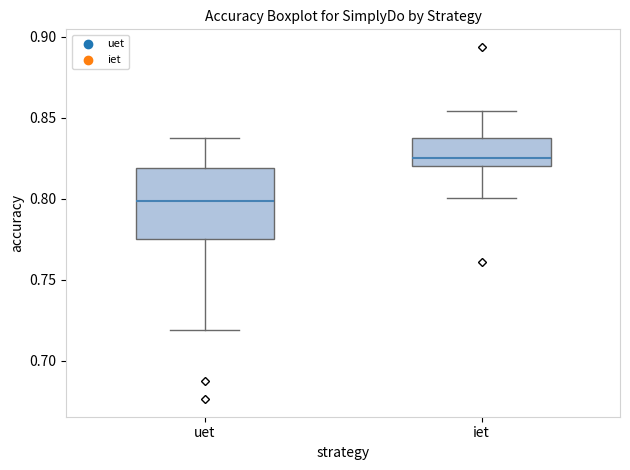

Where does the lower whisker of the box for iet end on the y-axis? The values are not printed on the chart, so give them approximately, as read against the axis.

0.800